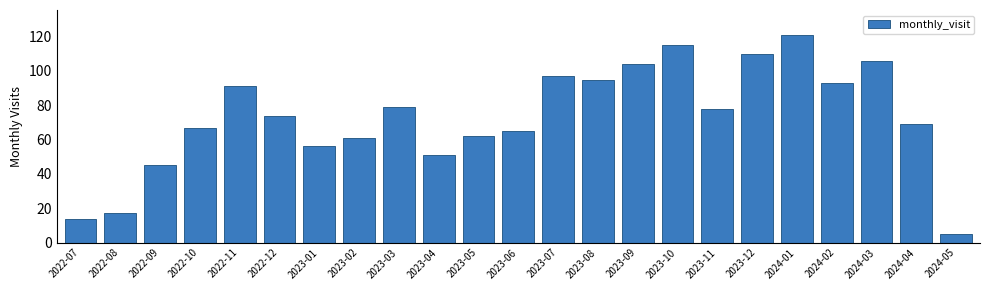

What is the greatest value displayed?

121